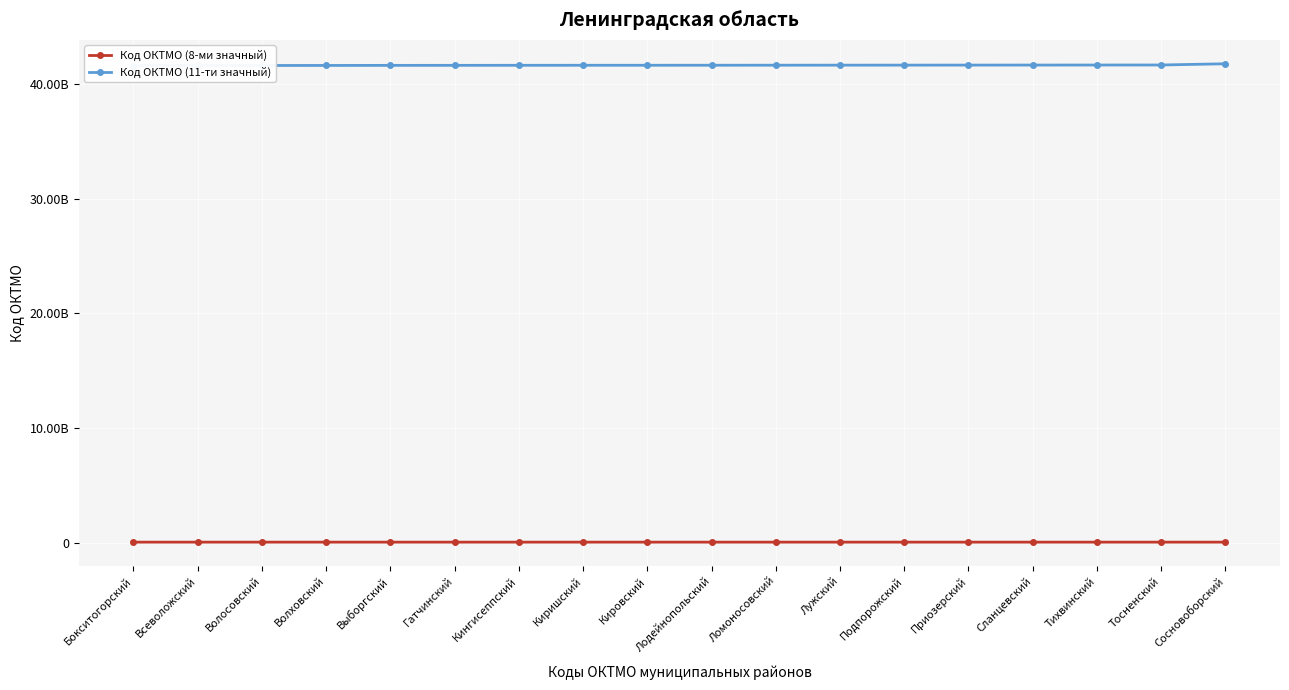

What is the difference between the second highest and second lowest values in the Код ОКТМО (8-ми значный) series?

42000